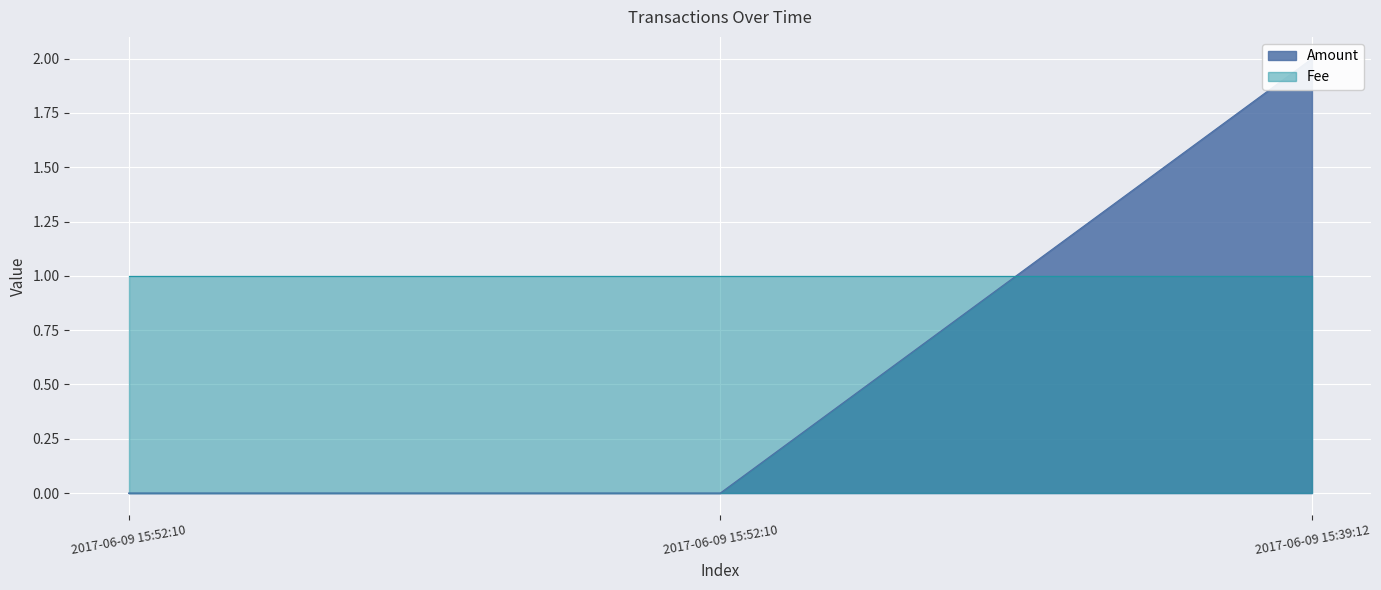

How many values are between 0 and 2?

3